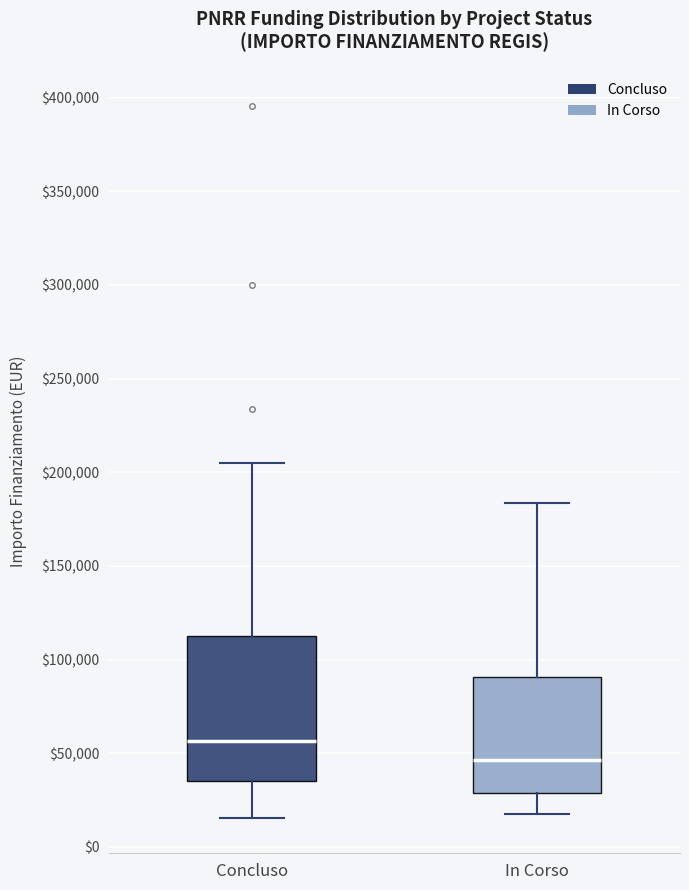

Which box is the tallest, from its lower edge to its upper edge?

Concluso